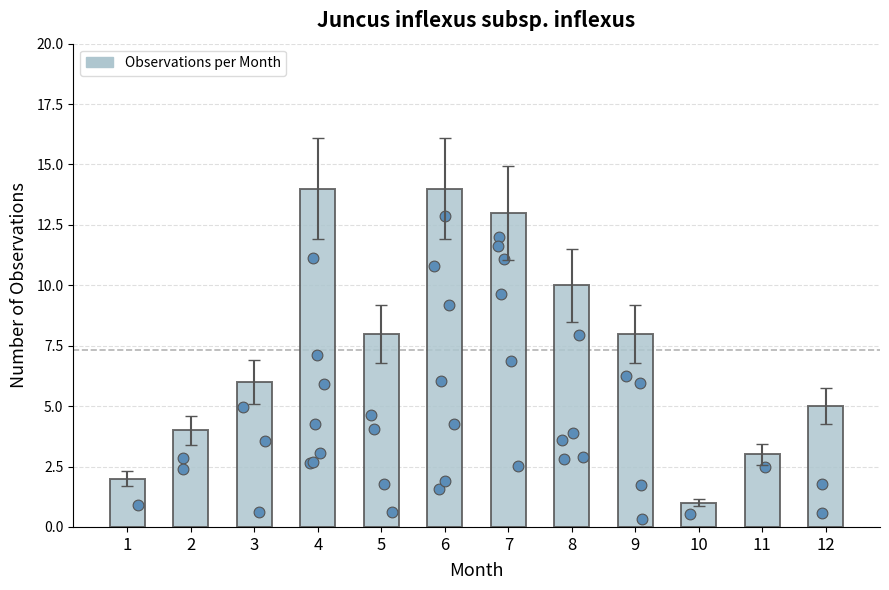

What is the ratio of the value at 4 to the value at 8?

1.4